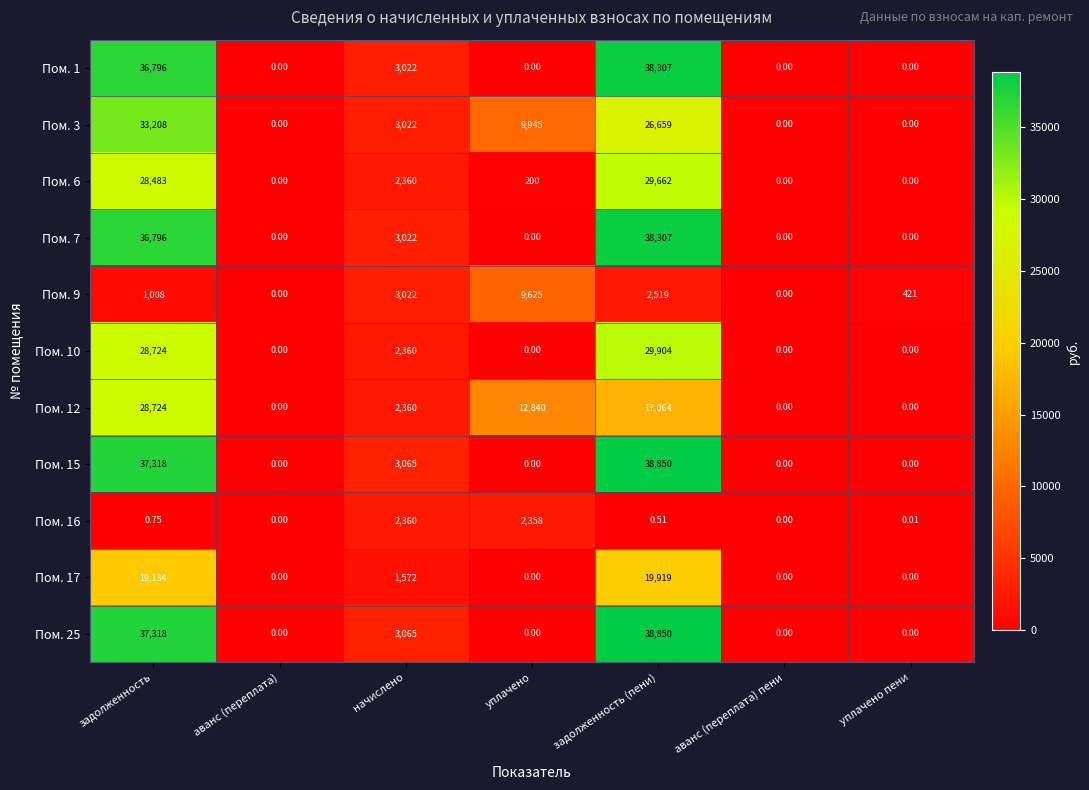

At which category is the sum across all series the highest?

задолженность